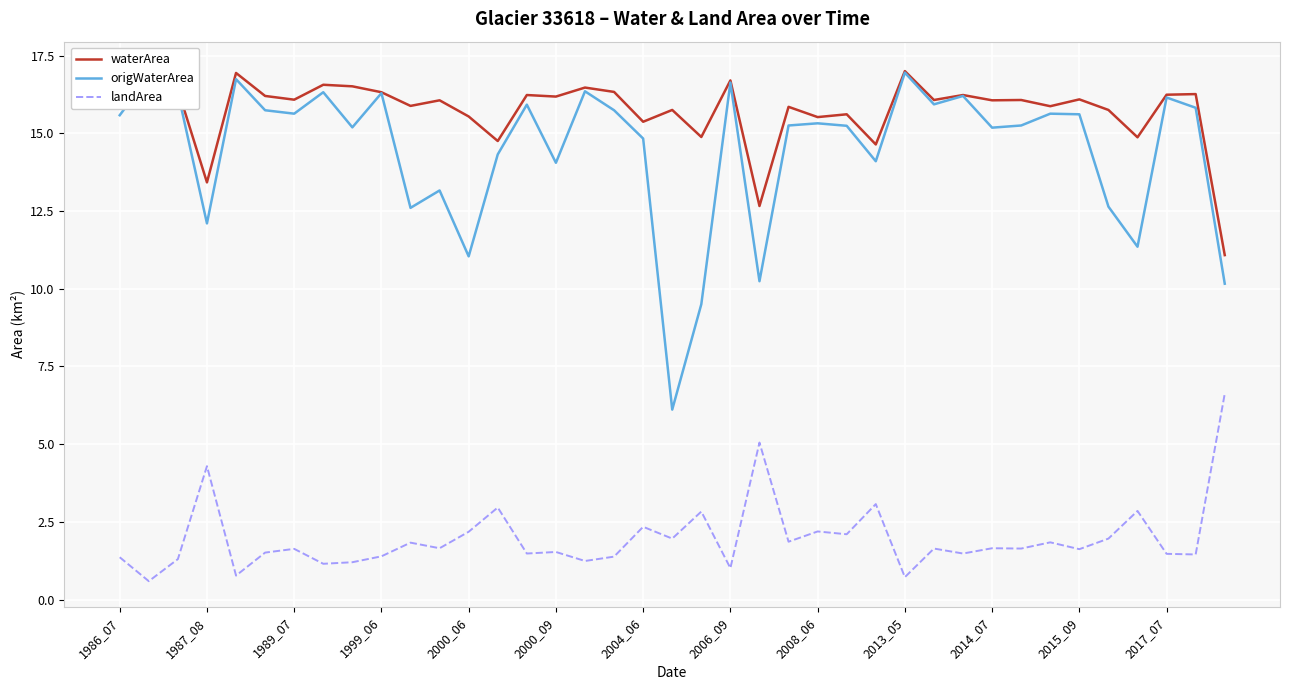

Read the landArea value at 26.

3.1